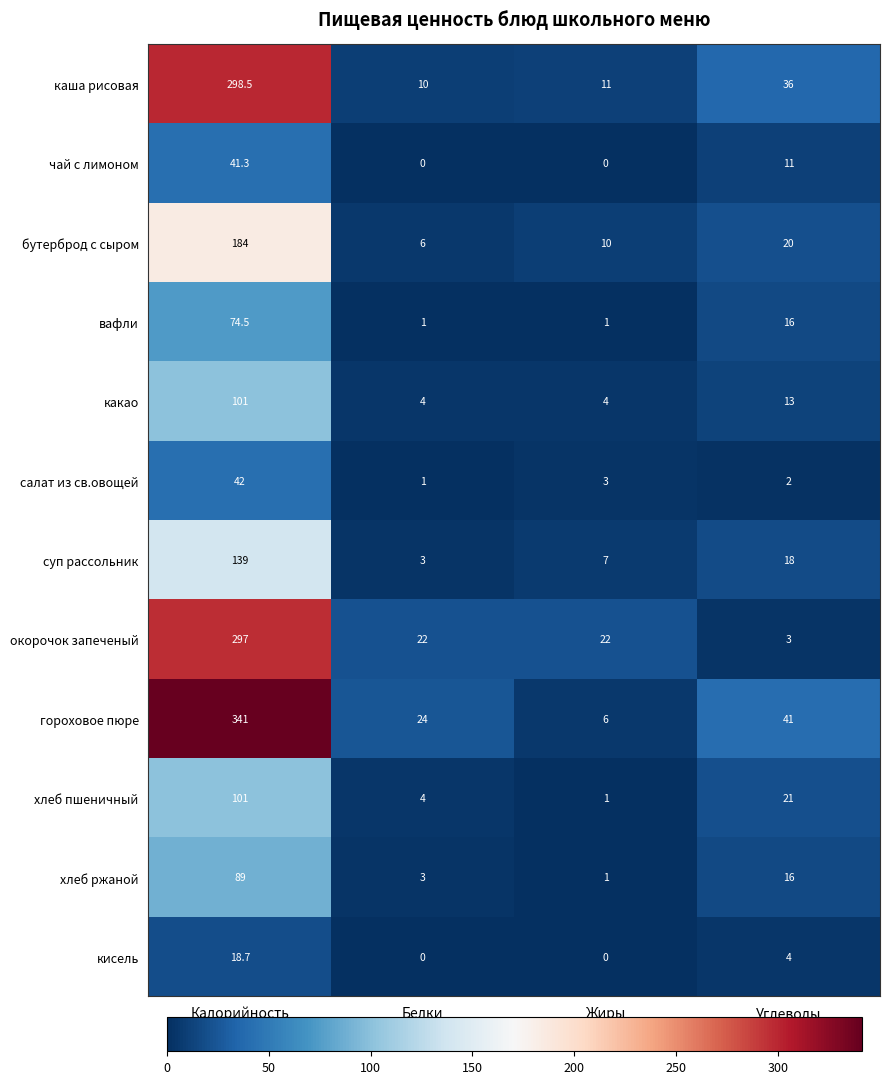

Rank the categories by каша рисовая value from highest to lowest.

Калорийность, Углеводы, Жиры, Белки